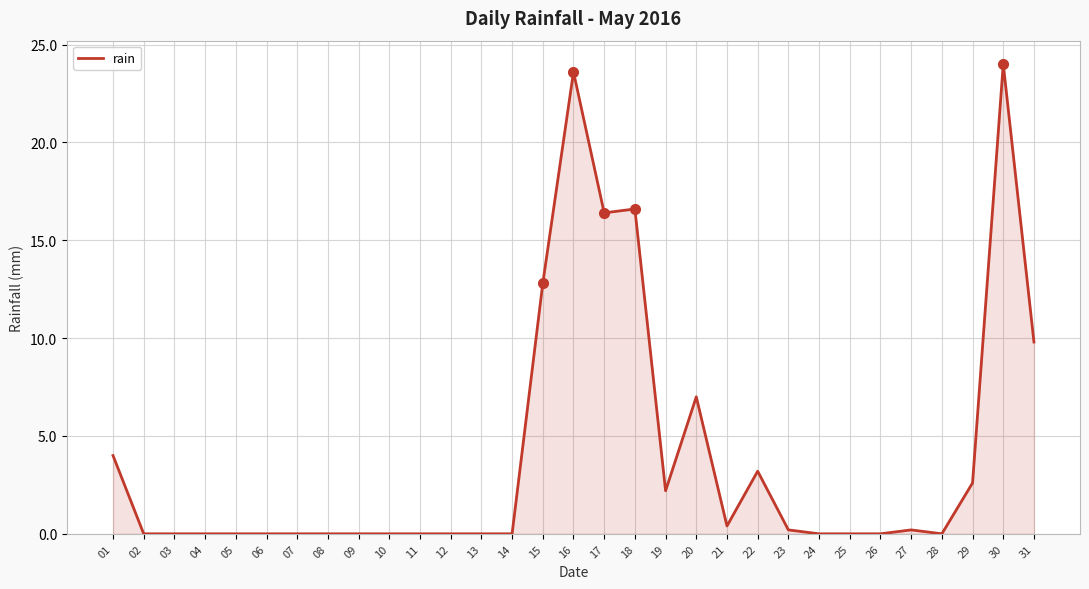

What is the difference between the maximum and minimum values?

24.0